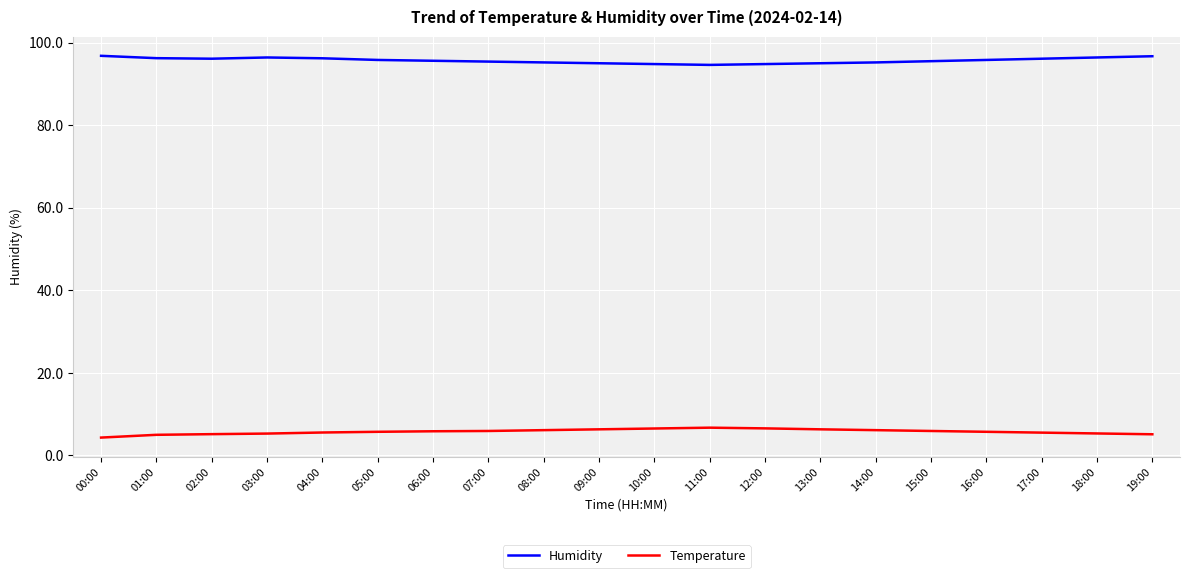

Does the chart have visible grid lines?

Yes